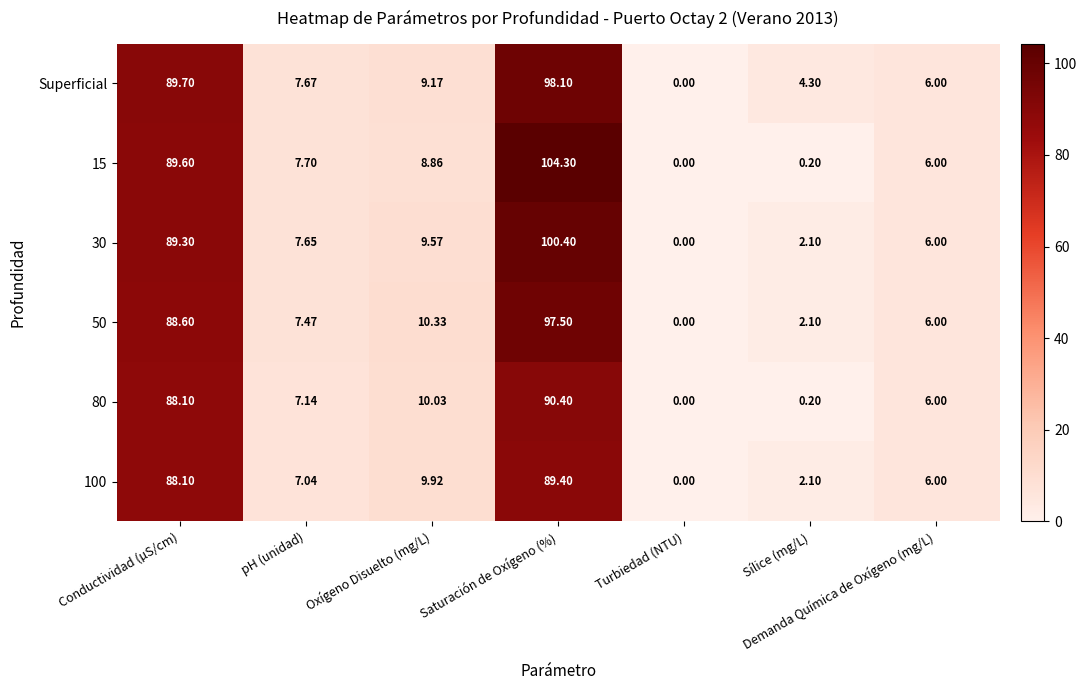

Which series has the largest total across all categories?

15